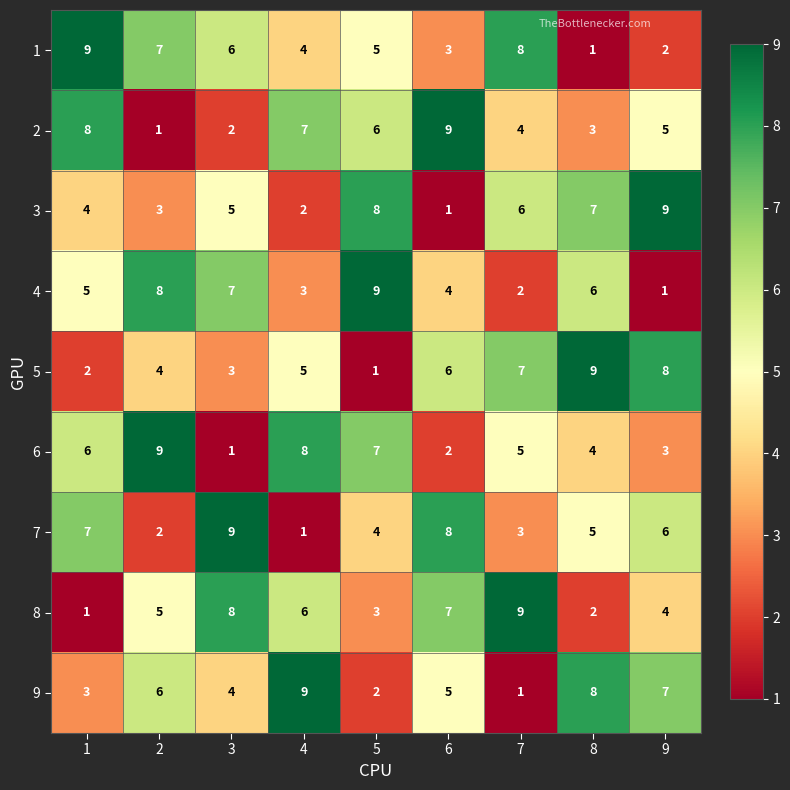

Which series changed the most between 4 and 8?

3